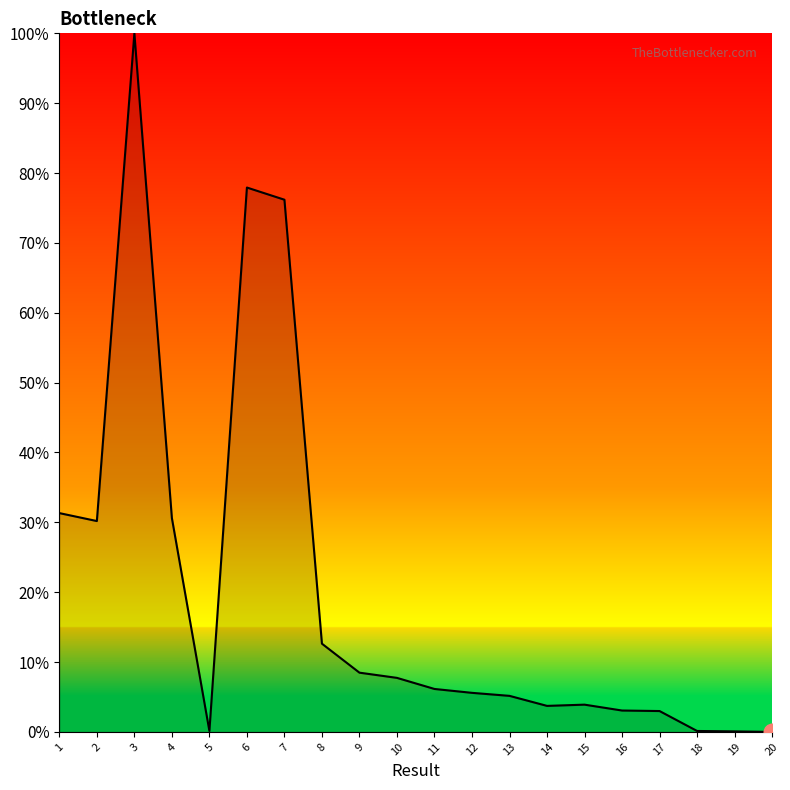

What is the sum of the values at 2 and 10?

37.9